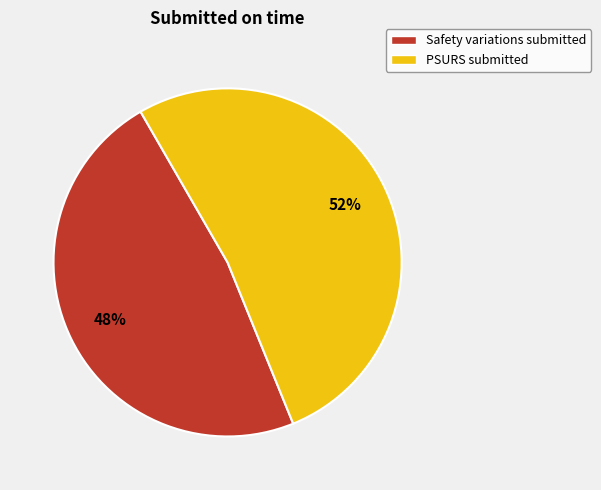

Does Safety variations submitted account for over 50% of the chart?

No